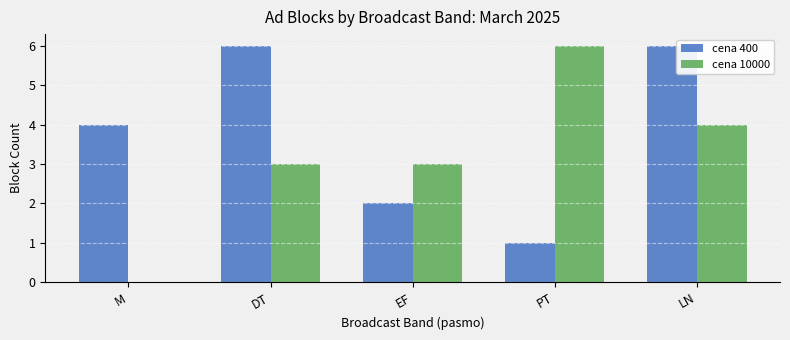

Between DT and LN, which series saw the biggest shift?

cena 10000